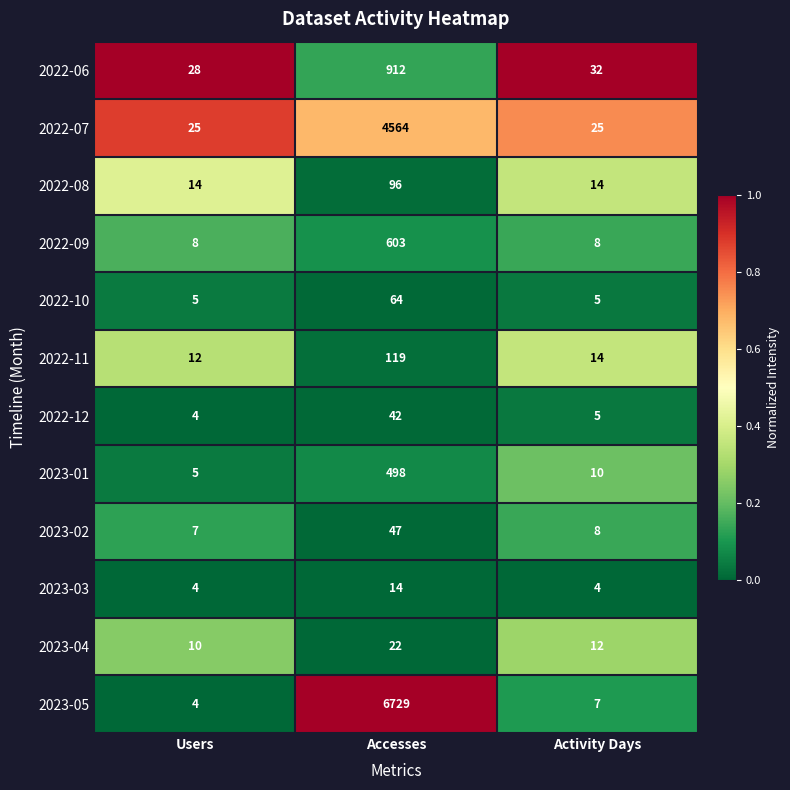

Read the 2023-03 value at Activity Days, to the nearest 5.

5